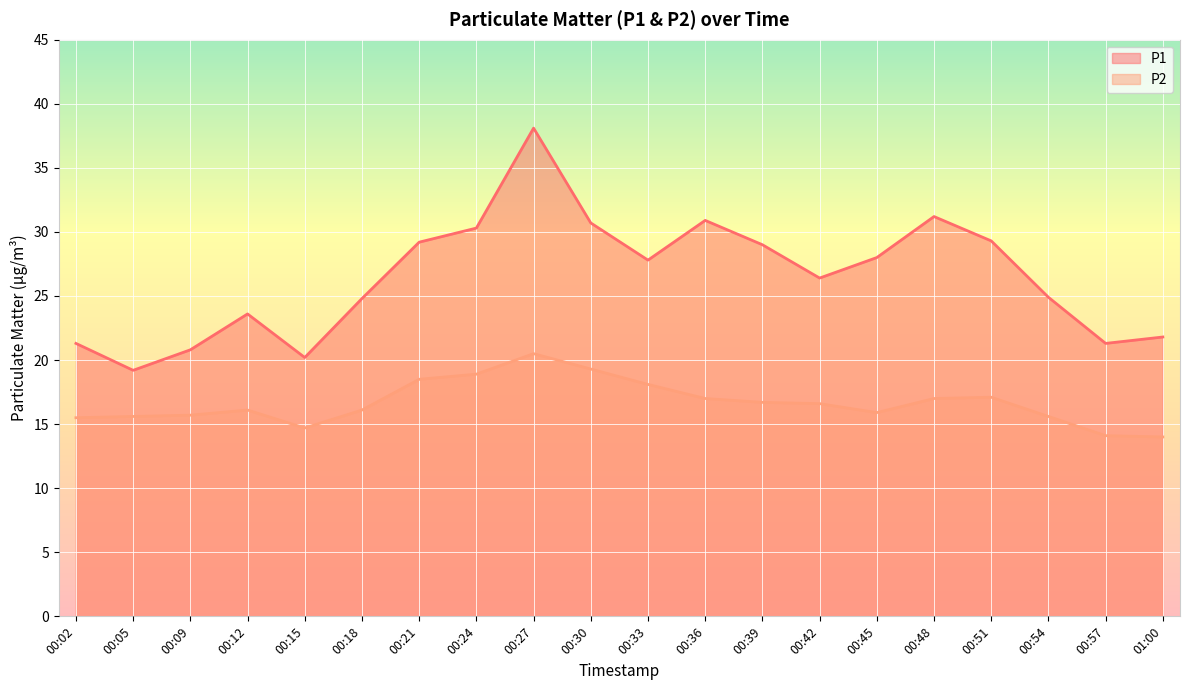

What is the difference between the maximum and minimum values in the P2 series?

6.5